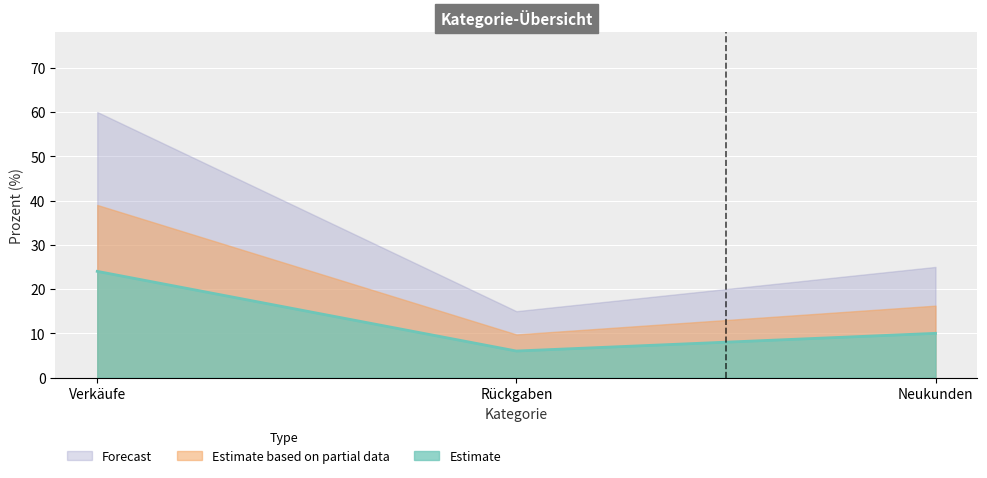

List the labels in order of Forecast value, largest first.

Verkäufe, Neukunden, Rückgaben